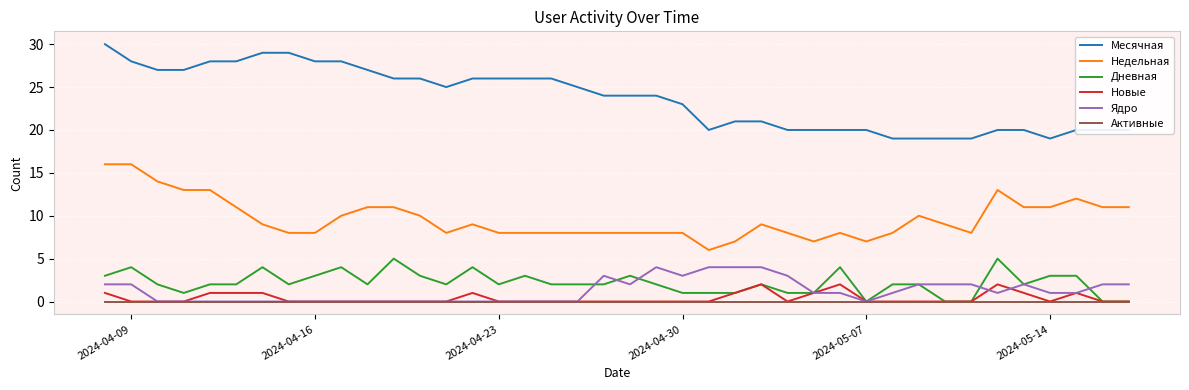

True or false: Месячная and Ядро intersect in this chart.

False